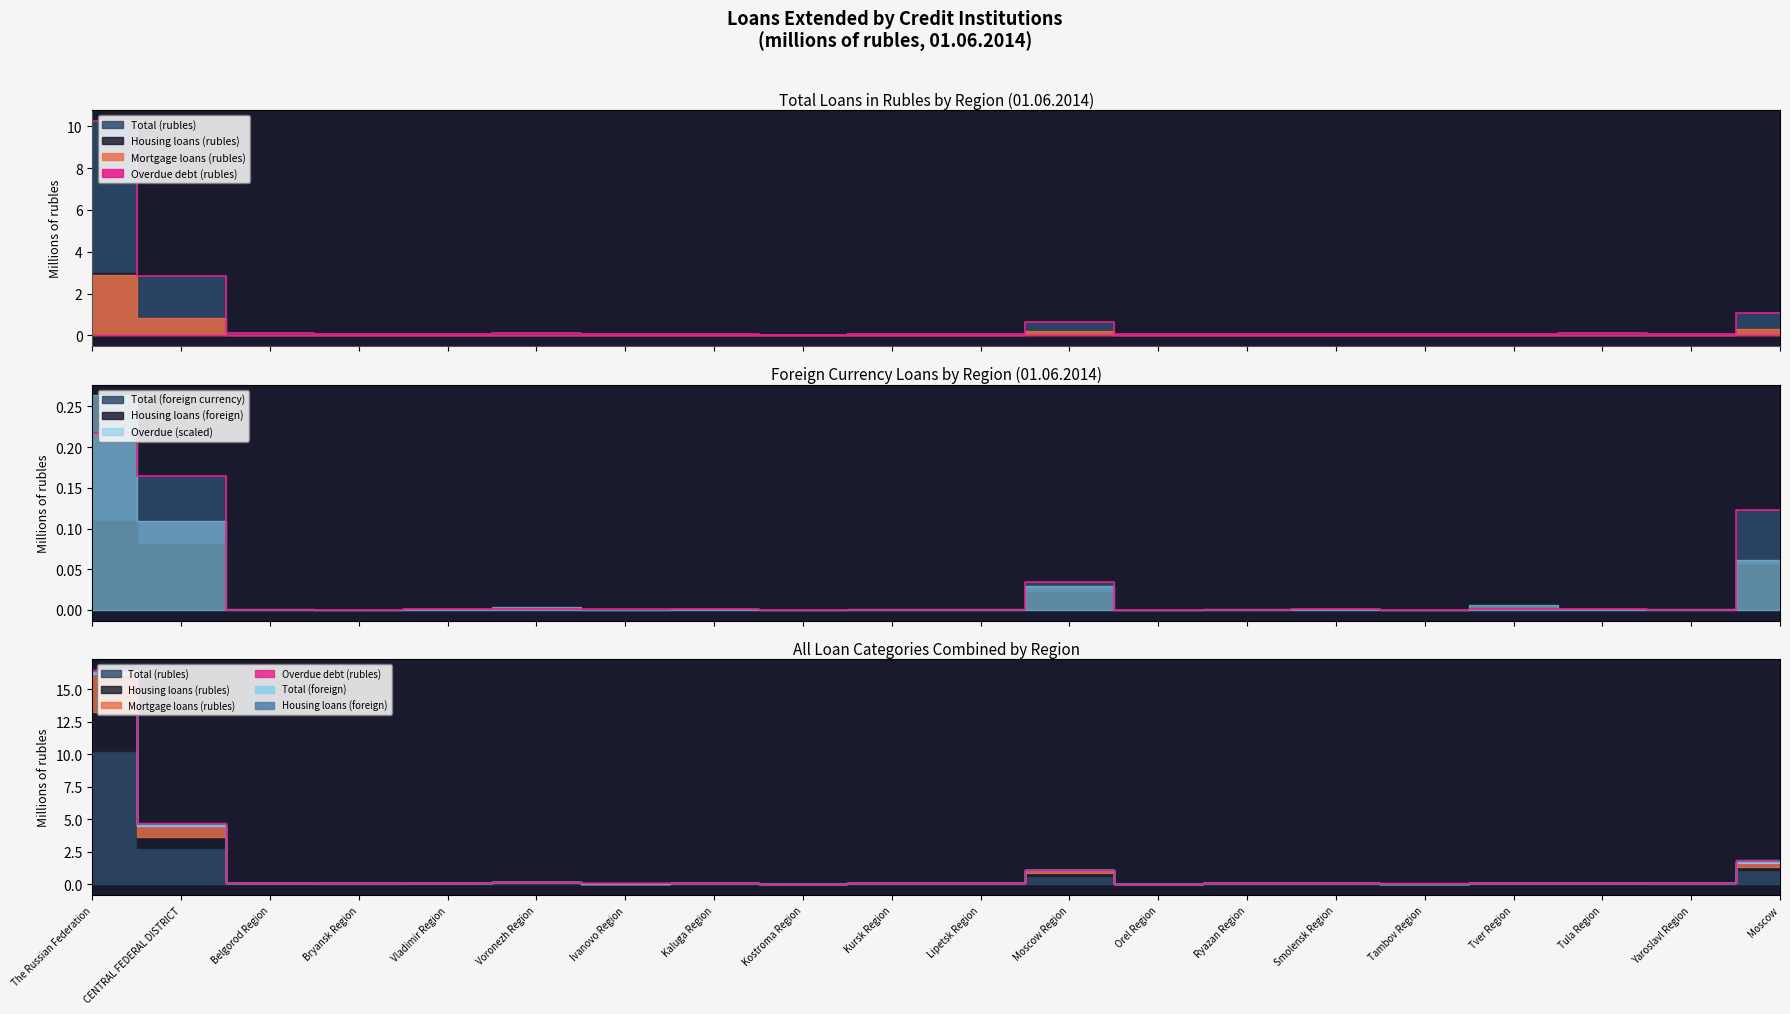

At which category does Housing loans (rubles) reach its first local peak?

Voronezh Region